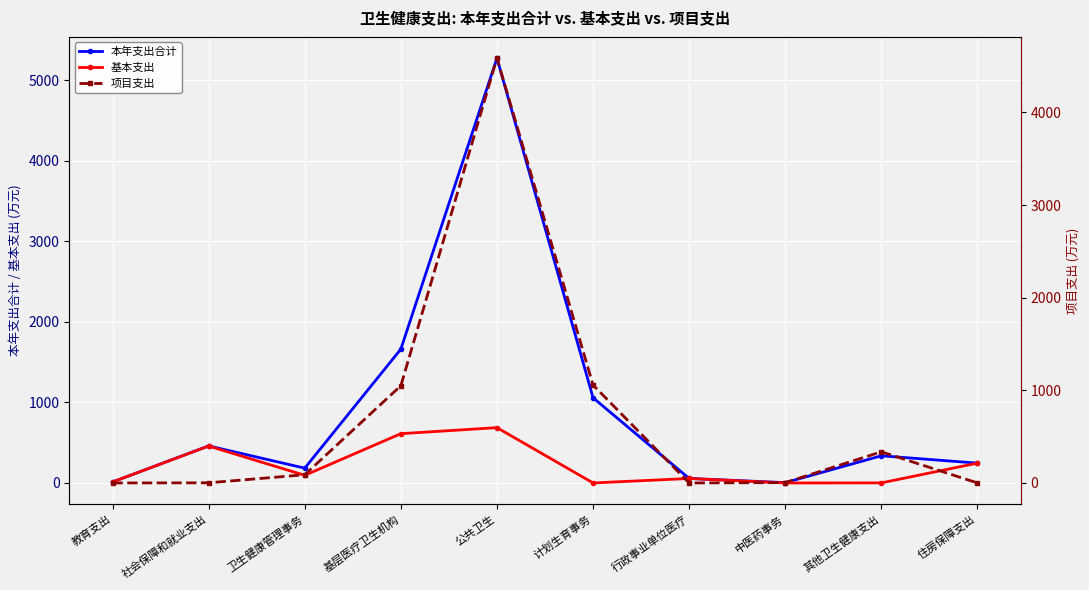

What is the label of the 3rd point from the right?

中医药事务